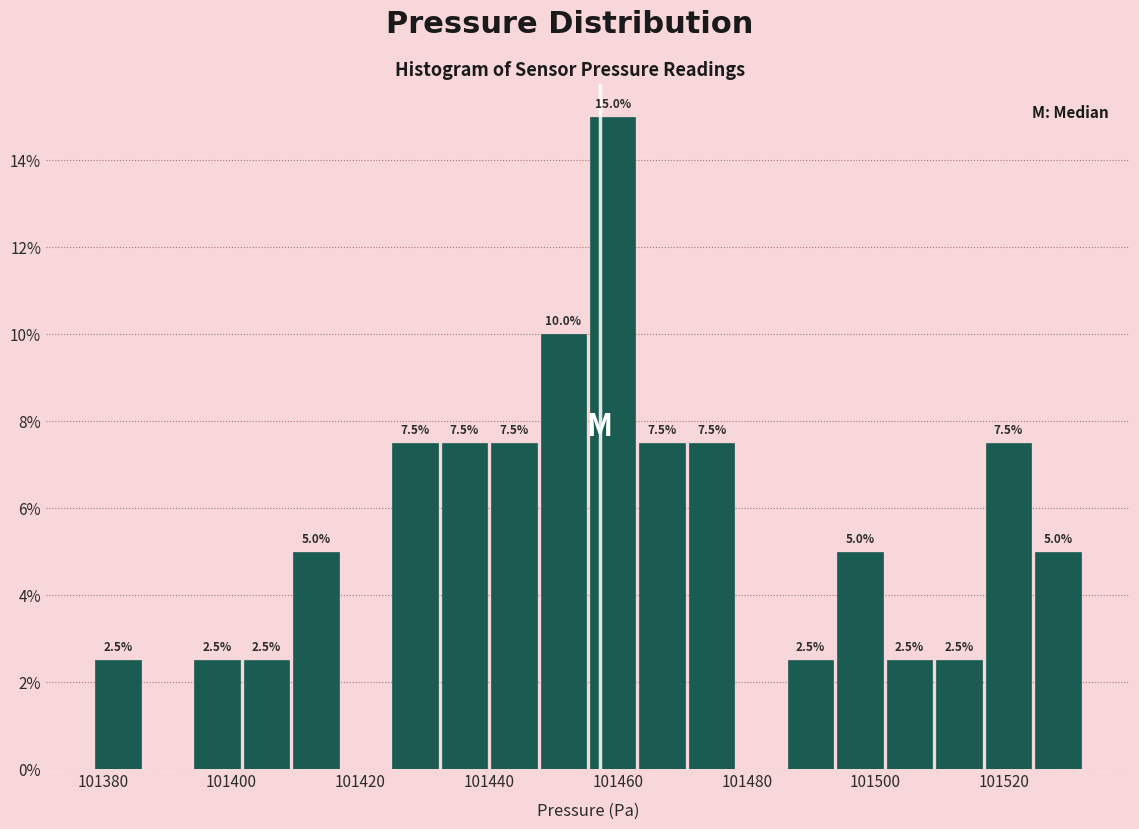

Read against the x-axis, roughly where is the centre of the tallest bar?

101460